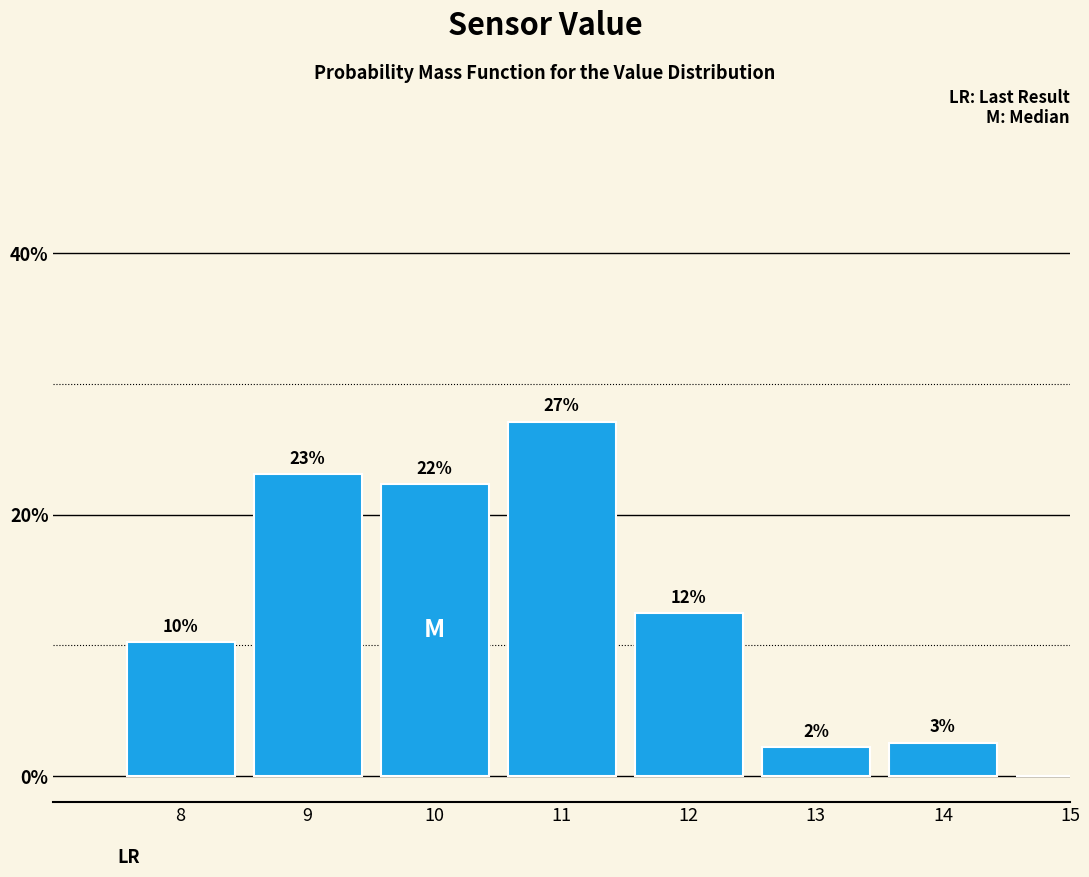

Are the bars horizontal?

No